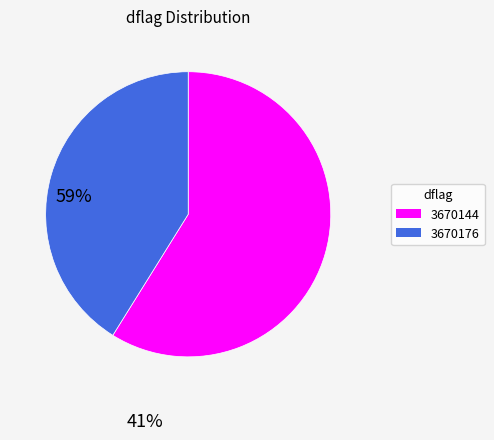

Which slice is the smallest?

3670176